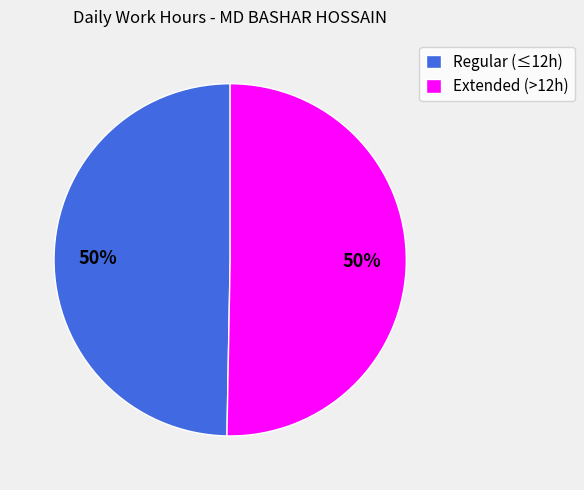

The Extended (>12h) slice represents 50% of the pie. True or false?

True